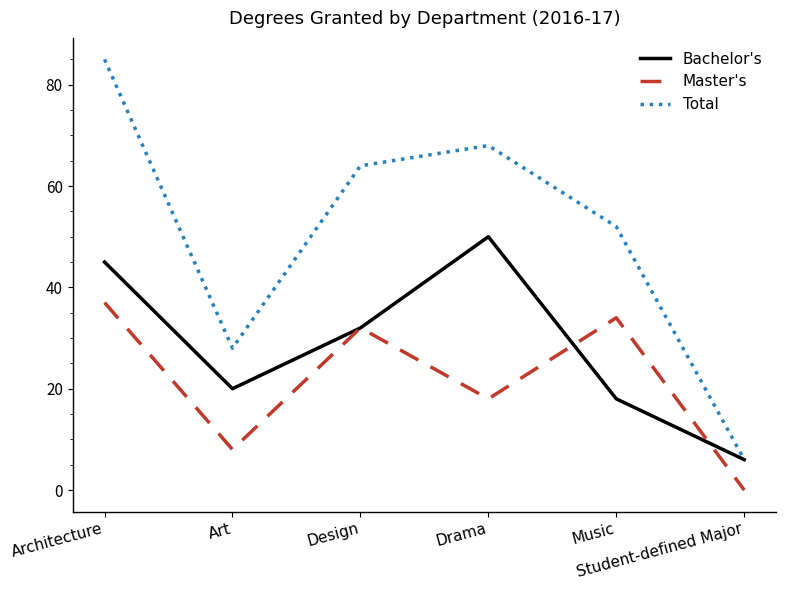

How many lines are shown in the chart?

3